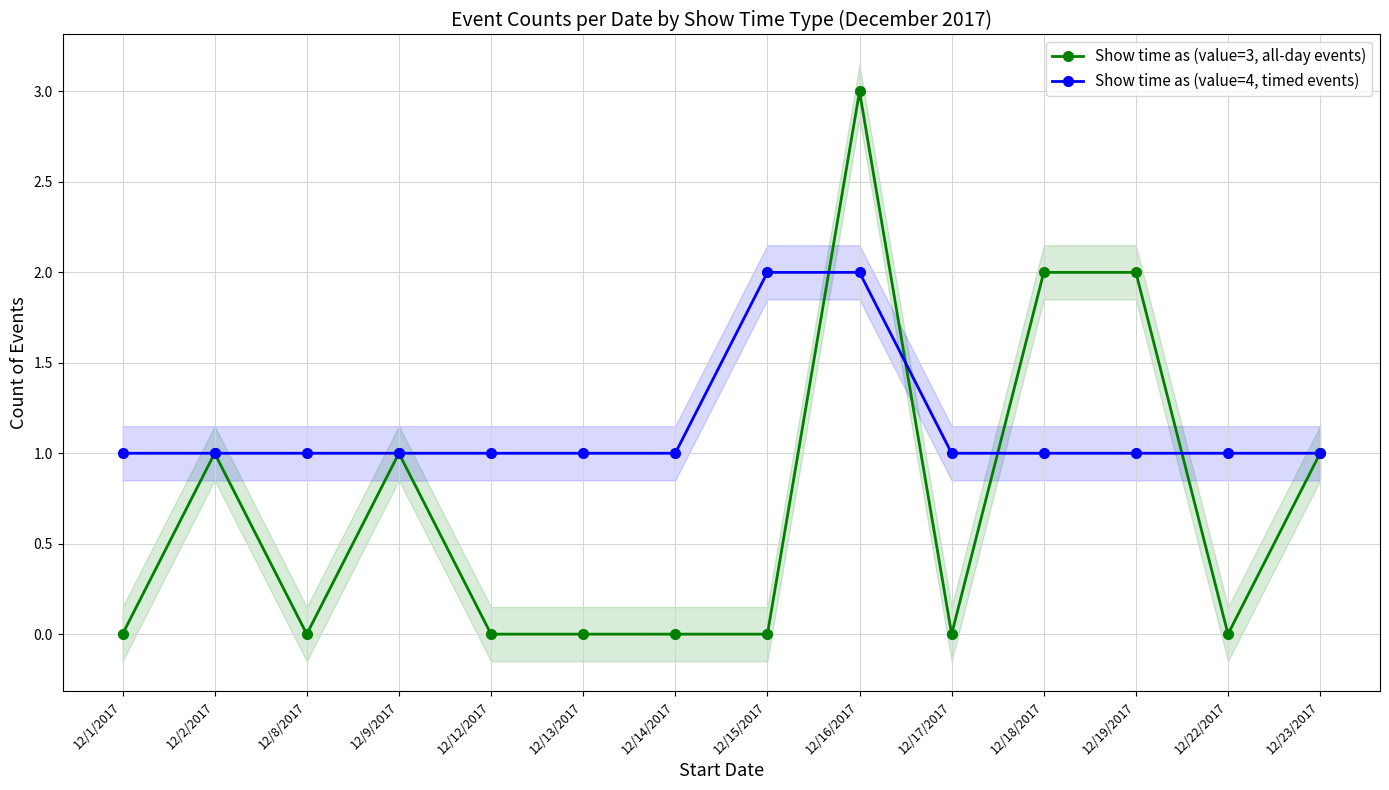

At which category does Show time as (value=3, all-day events) reach its first local valley?

12/8/2017